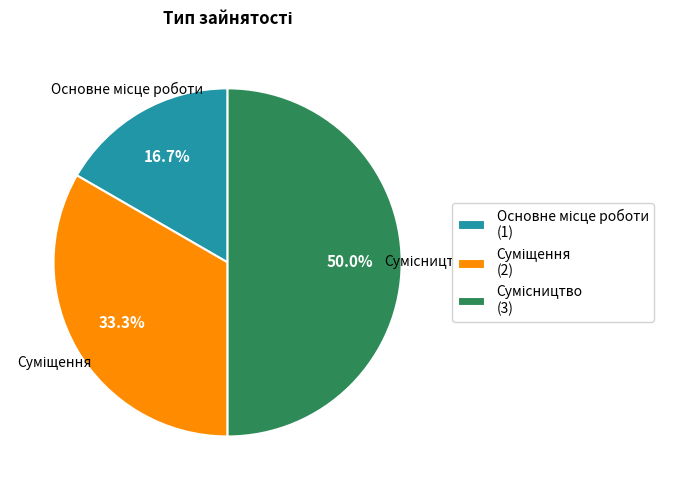

How many slices are in this pie chart?

3